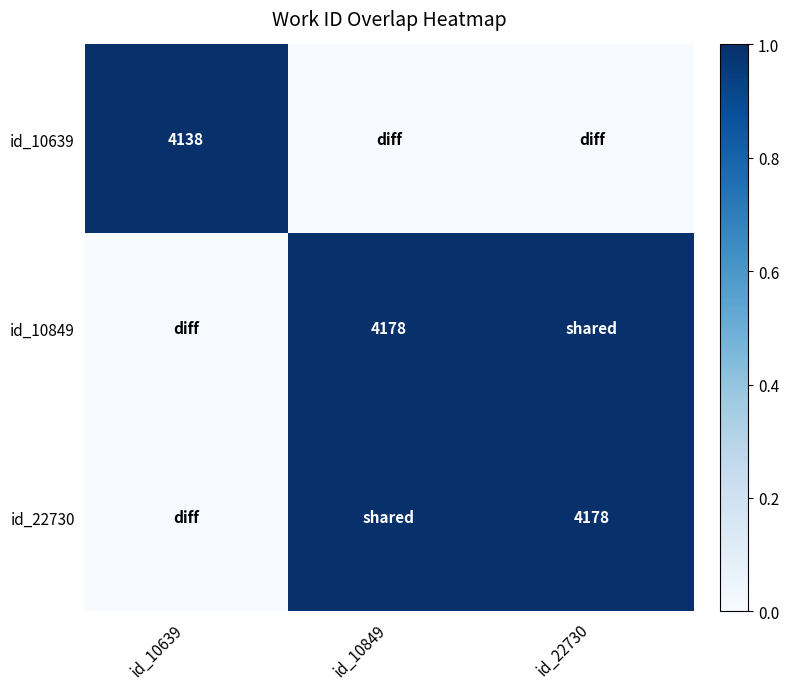

Is it true that id_10849 equals 1363 at id_10849?

False